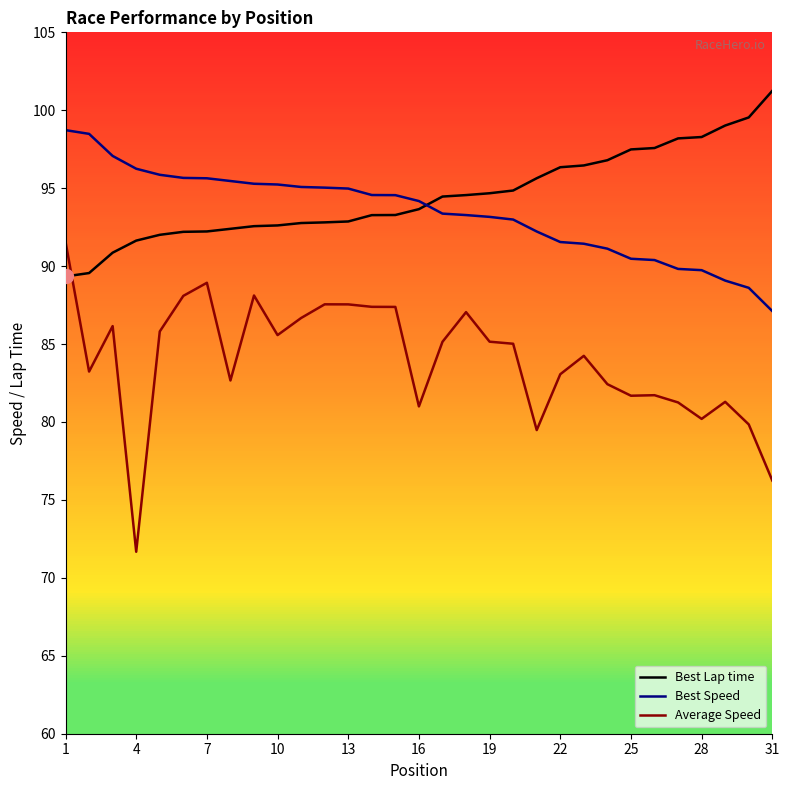

How many interior local peaks does the Average Speed series have?

8